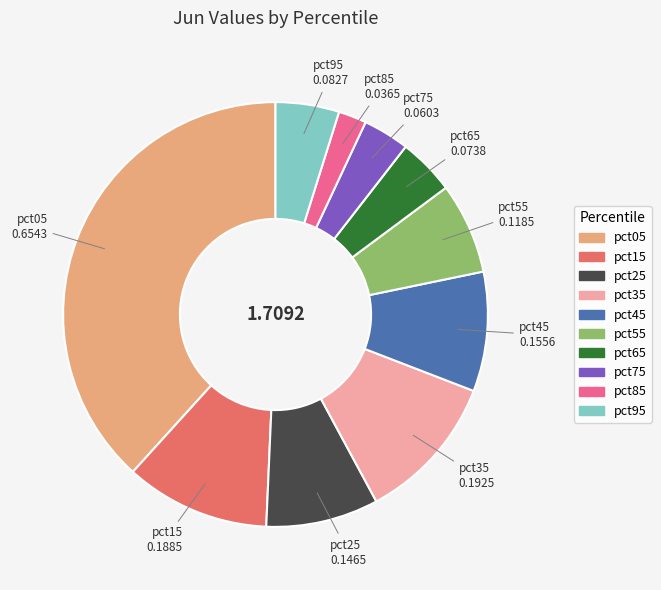

Is it true that pct25 is 15% of the pie?

False